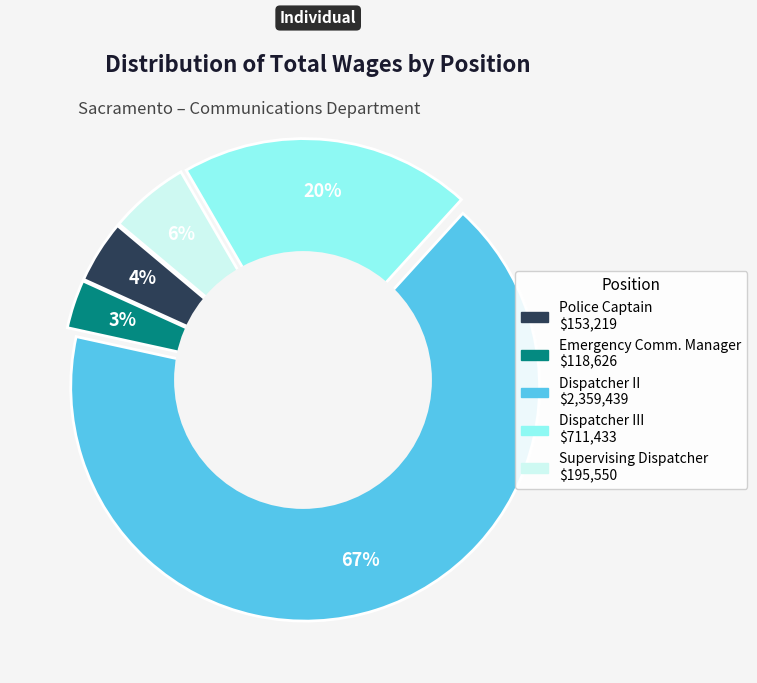

How many segments does this pie chart have?

5